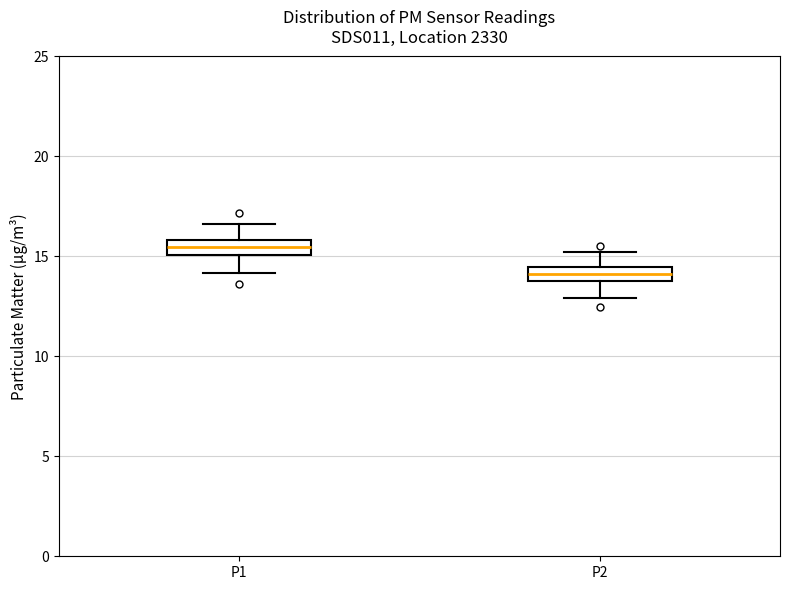

Which box has the lowest median line?

P2